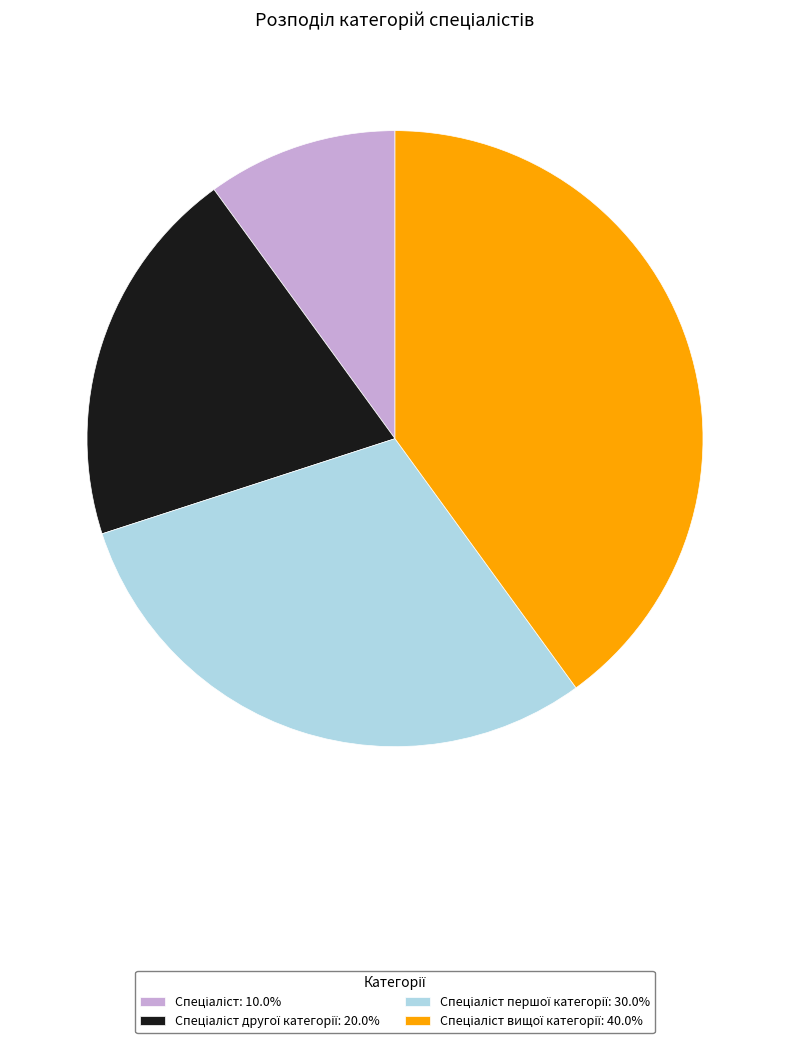

Is there any slice that represents more than half of the pie?

No